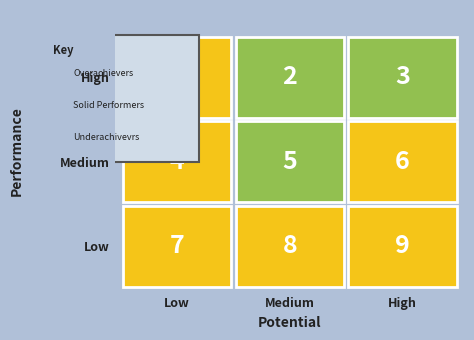

What is the smallest value displayed?

1